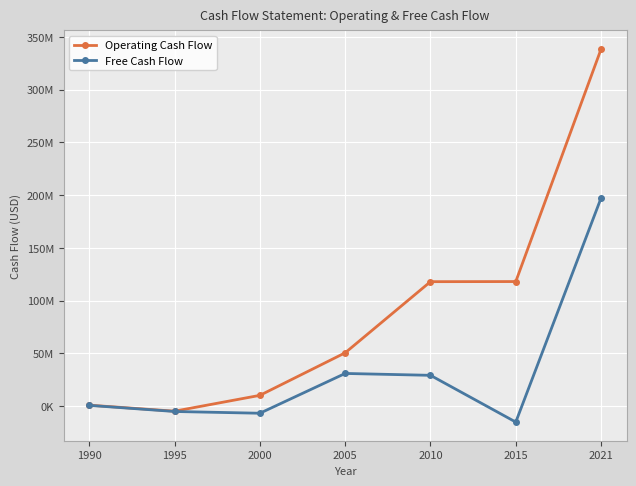

List the labels in order of Free Cash Flow value, smallest first.

2015, 2000, 1995, 1990, 2010, 2005, 2021